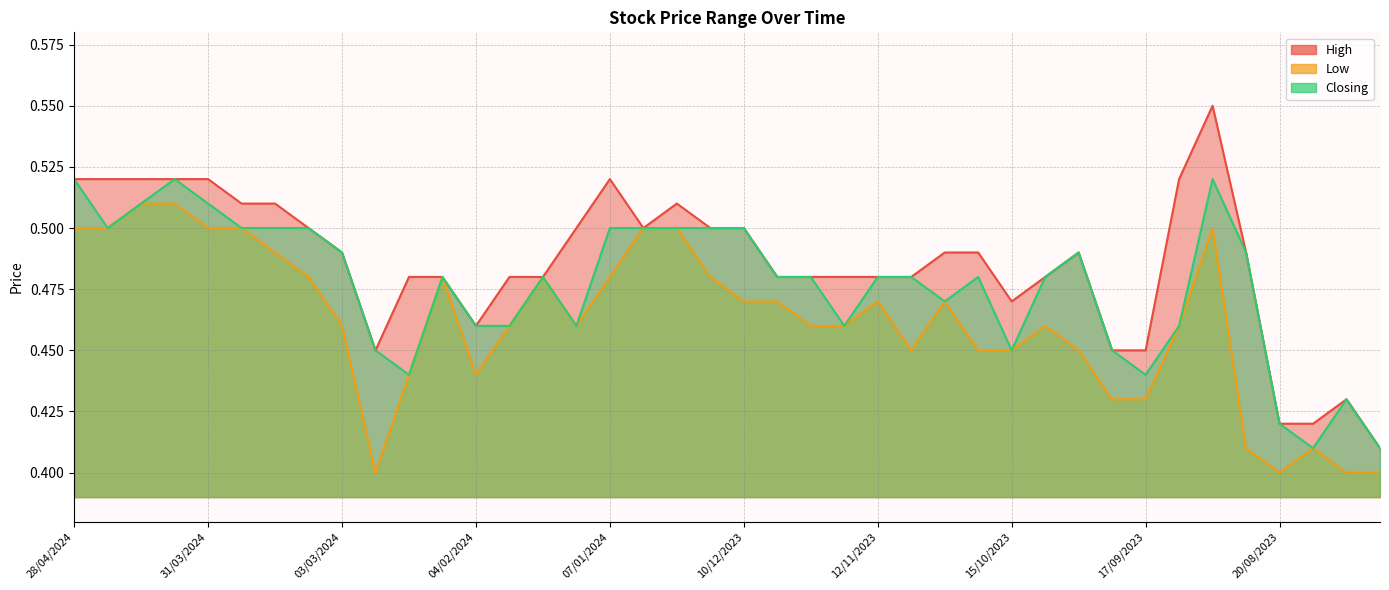

What is the maximum value shown in the chart?

0.6